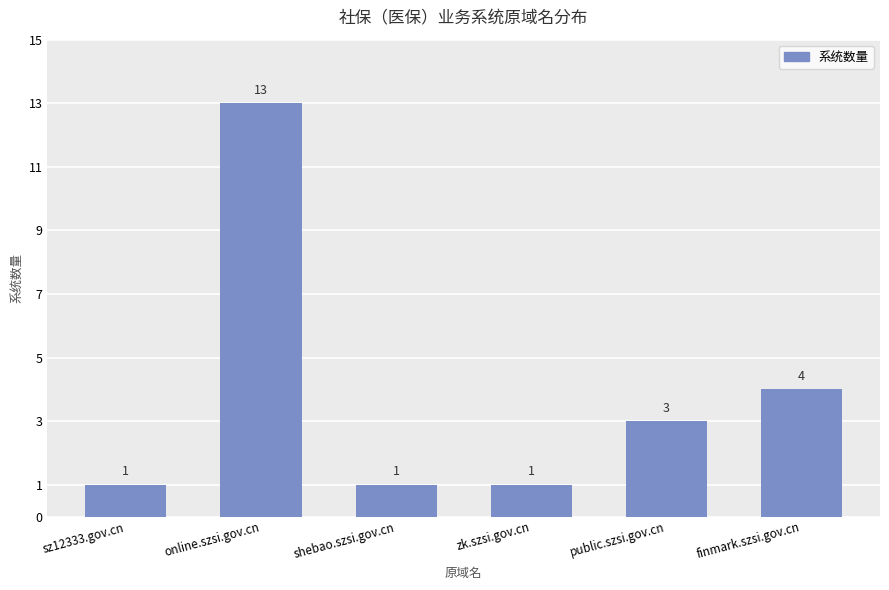

What is the label of the 6th bar from the right?

sz12333.gov.cn